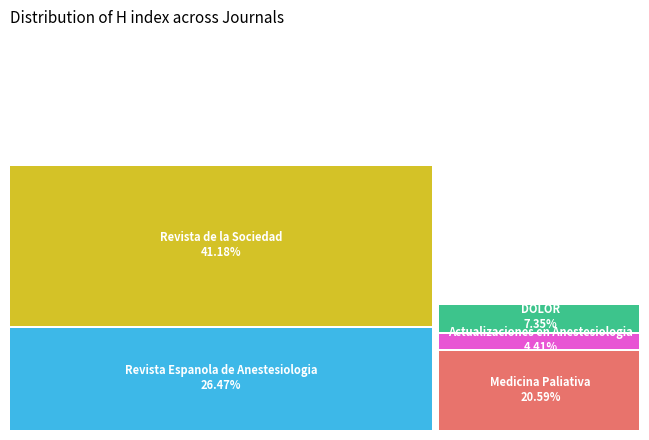

Is there a majority slice in this chart?

No